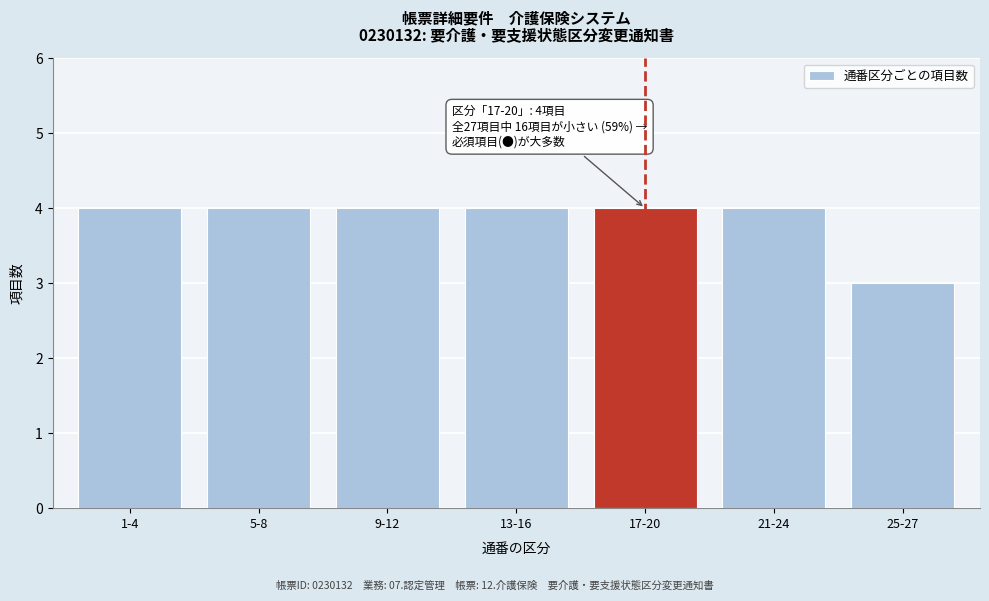

Reading left to right, extract all data points from this chart.

1-4=4	5-8=4	9-12=4	13-16=4	17-20=4	21-24=4	25-27=3